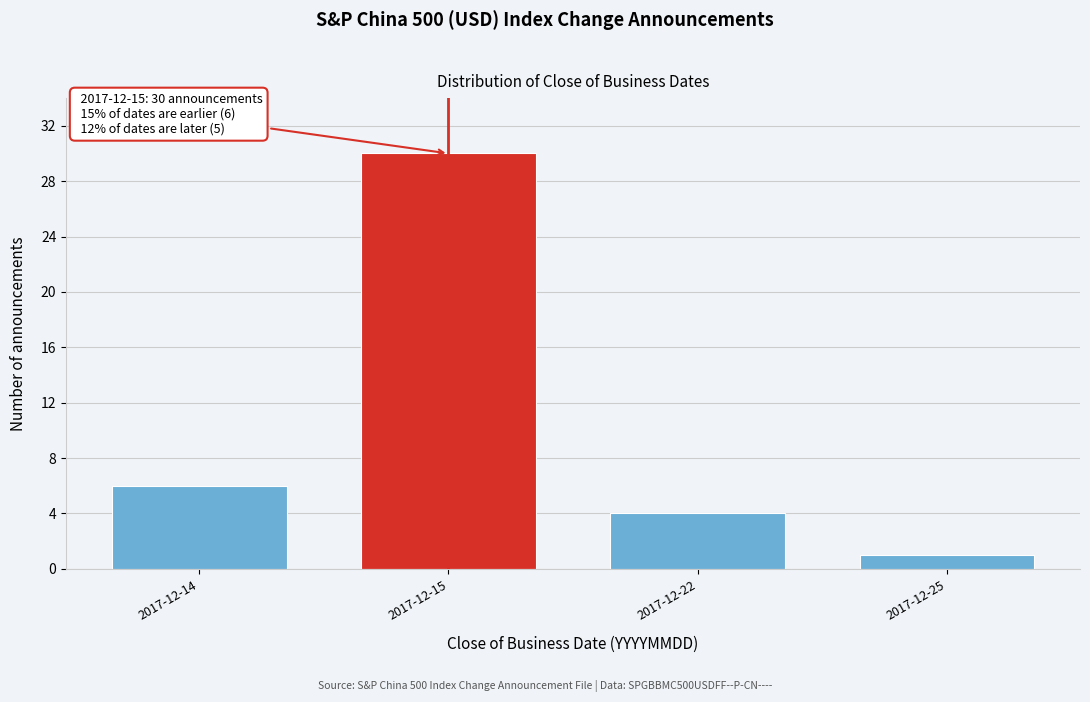

Reading right to left, list all the values displayed in this chart.

1	4	30	6